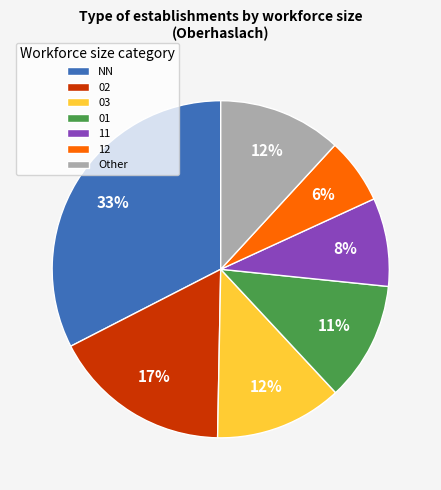

Is the sum of 11 and 12 greater than half?

No